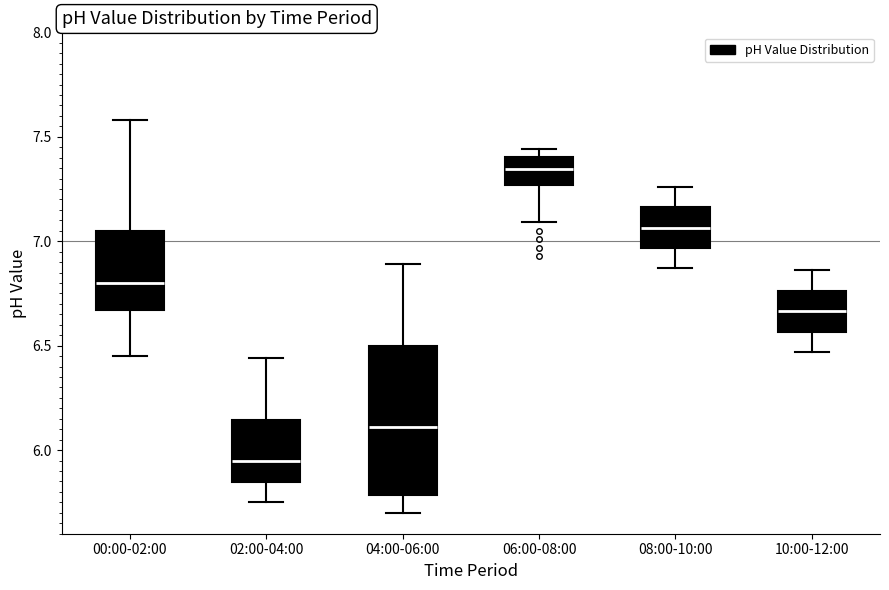

Which box has the highest median line?

06:00-08:00